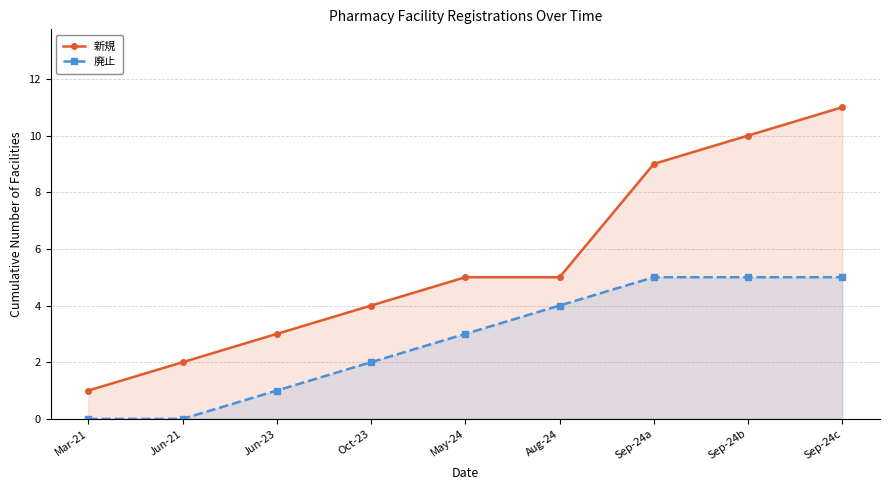

Which series has the largest range (max minus min)?

新規